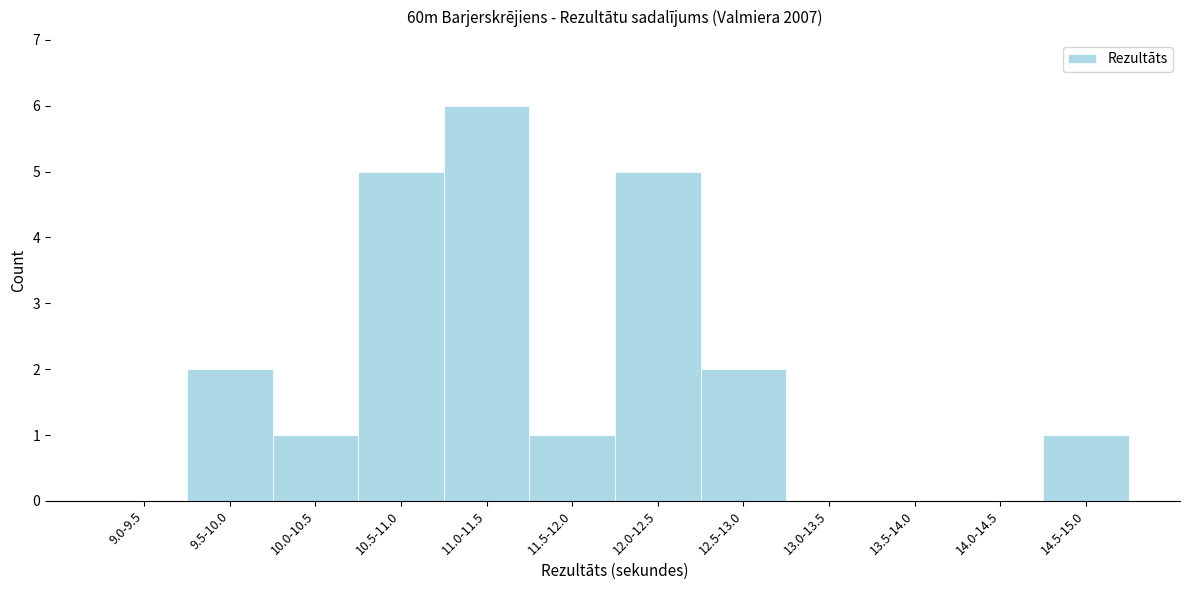

Reading right to left, list all the values displayed in this chart.

14.5-15.0=1	14.0-14.5=0	13.5-14.0=0	13.0-13.5=0	12.5-13.0=2	12.0-12.5=5	11.5-12.0=1	11.0-11.5=6	10.5-11.0=5	10.0-10.5=1	9.5-10.0=2	9.0-9.5=0